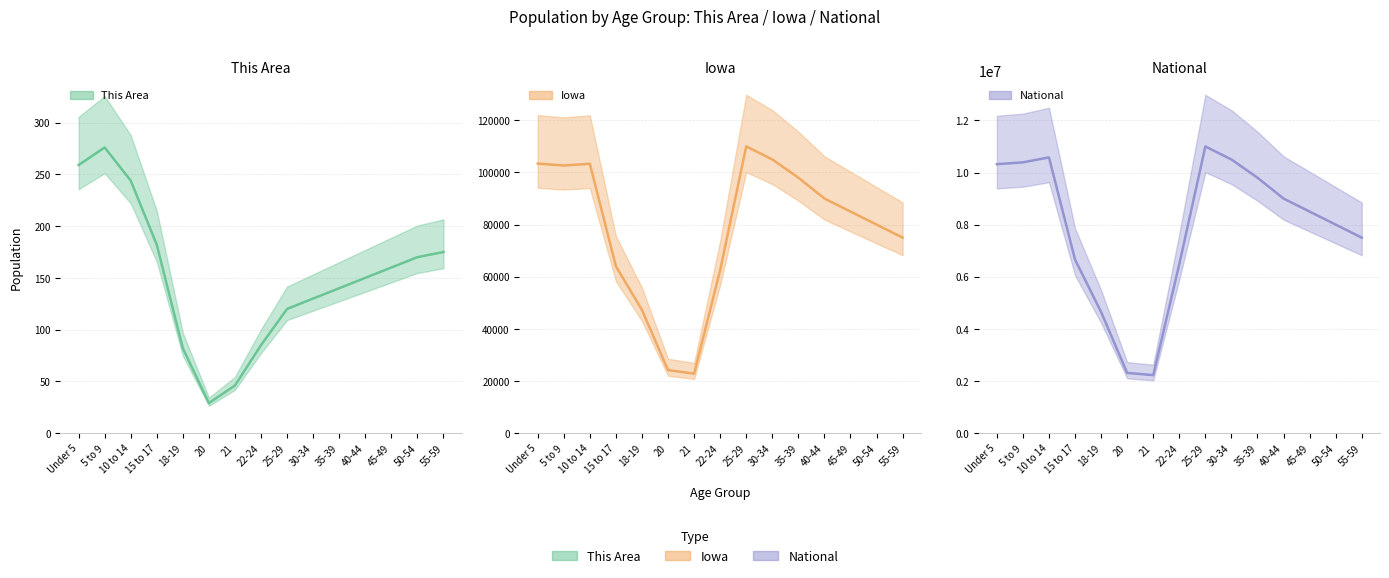

The value of Iowa line at 21 is 14731. True or false?

False